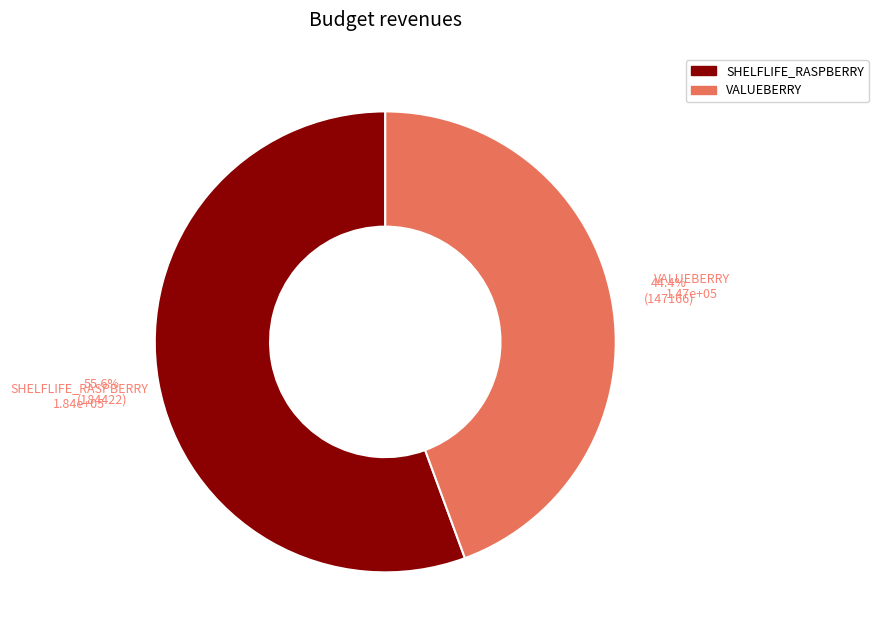

Between SHELFLIFE_RASPBERRY and VALUEBERRY, which is larger?

SHELFLIFE_RASPBERRY